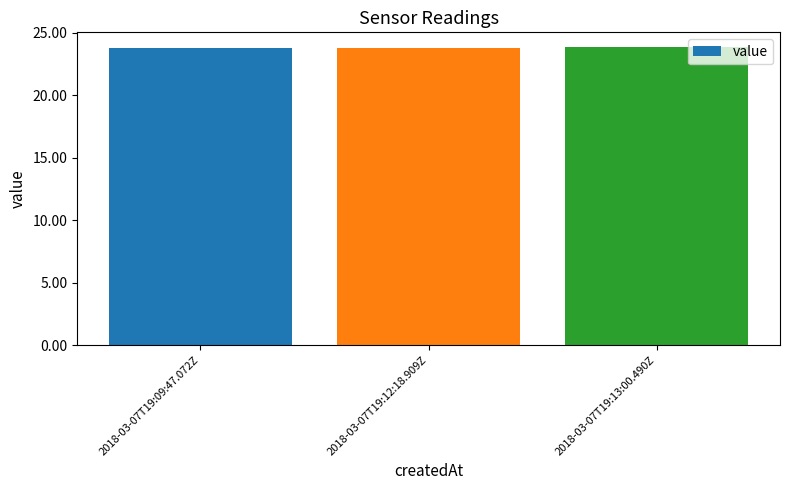

The chart shows a value of 23.9 at 2018-03-07T19:13:00.490Z. True or false?

True